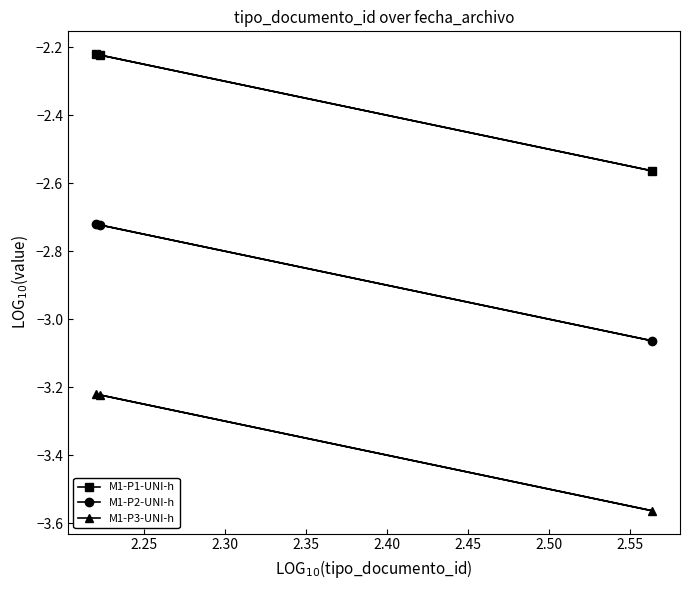

Is this an area chart (filled region under the line)?

No